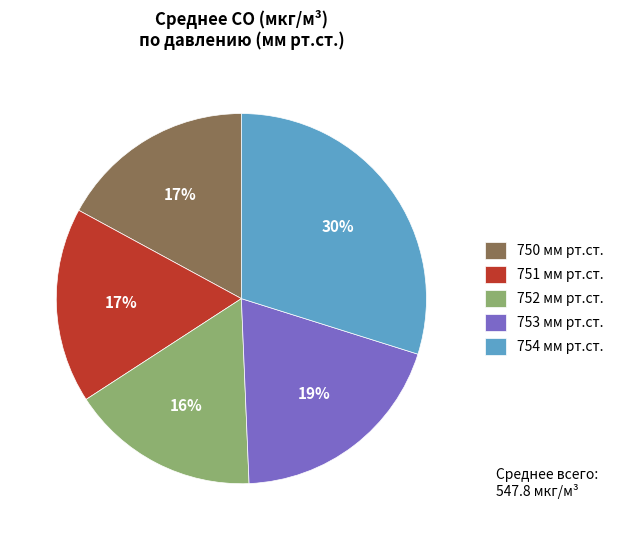

To the nearest percent, what portion does 753 мм рт.ст. represent?

19%